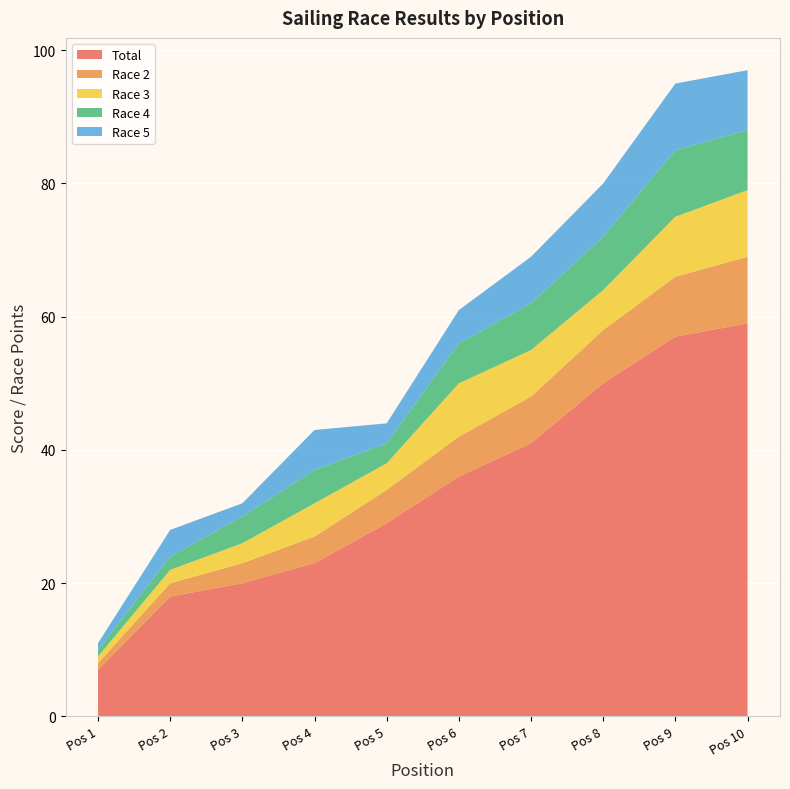

Reading left to right, extract all data points from this chart.

Total: 1=7	2=18	3=20	4=23	5=29	6=36	7=41	8=50	9=57	10=59
Race 2: 1=1	2=2	3=3	4=4	5=5	6=6	7=7	8=8	9=9	10=10
Race 3: 1=1	2=2	3=3	4=5	5=4	6=8	7=7	8=6	9=9	10=10
Race 4: 1=1	2=2	3=4	4=5	5=3	6=6	7=7	8=8	9=10	10=9
Race 5: 1=1	2=4	3=2	4=6	5=3	6=5	7=7	8=8	9=10	10=9